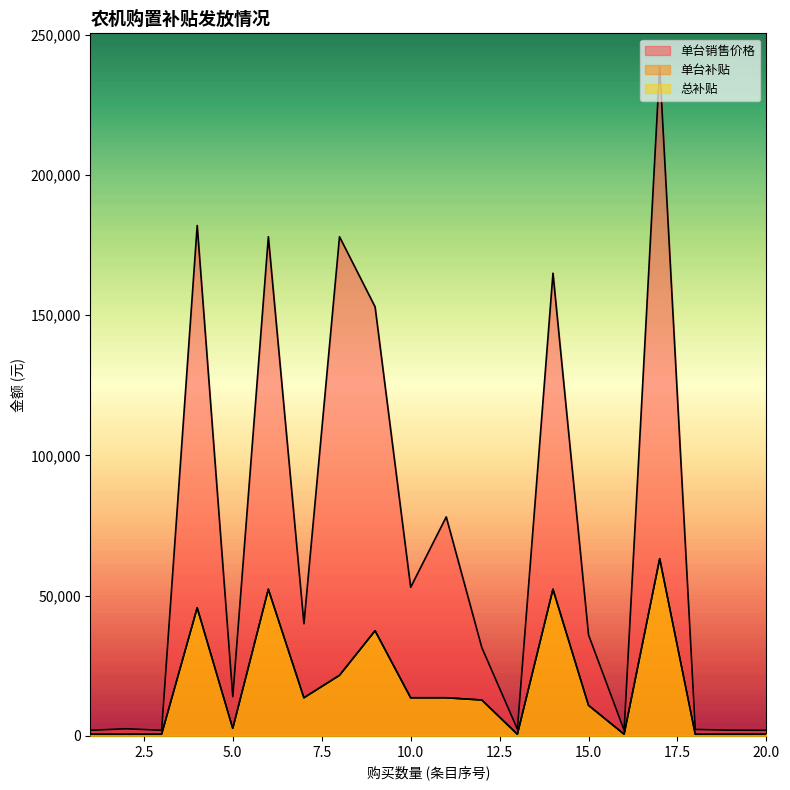

Reading right to left, list all the values displayed in this chart.

单台销售价格: 2000	2050	2300	238600	2000	36000	165000	2400	31500	78100	53000	153000	178000	40000	178000	14000	182000	2000	2550	2000
单台补贴: 600	600	600	63200	600	10900	52300	600	12800	13600	13600	37500	21600	13600	52300	2700	45700	600	600	600
总补贴: 600	600	600	63200	600	10900	52300	600	12800	13600	13600	37500	21600	13600	52300	2700	45700	600	600	600